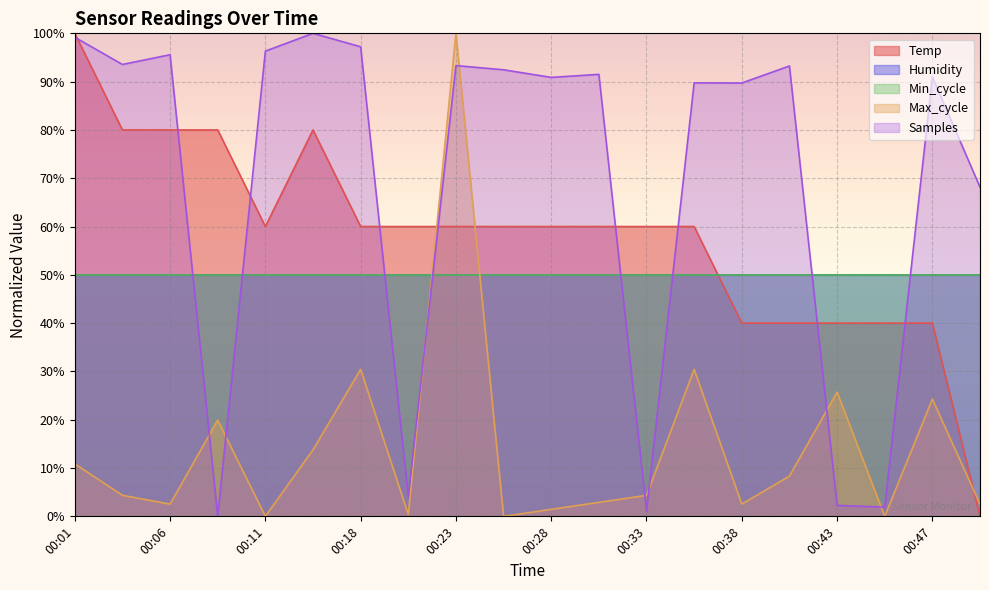

At which label is Max_cycle closest to 50?

00:18